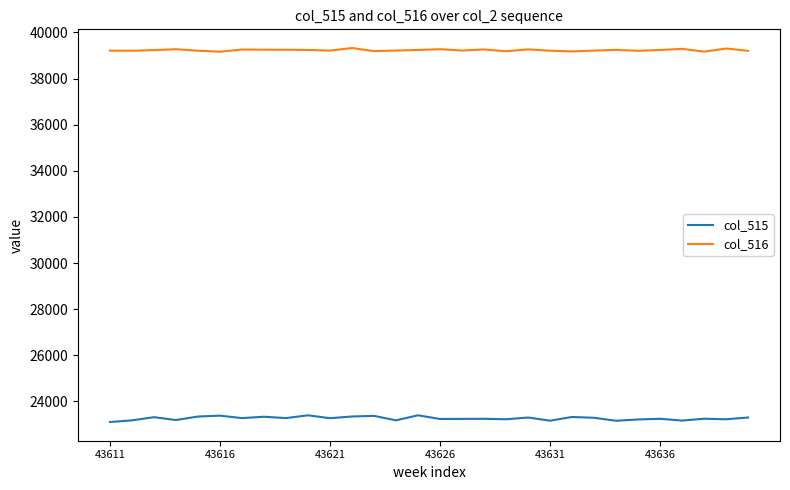

How many categories are shown in the chart?

30